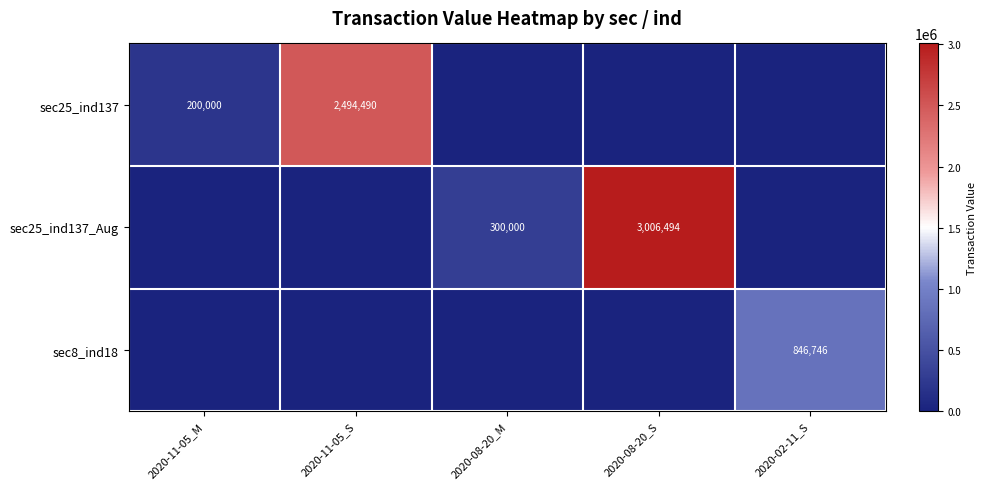

True or false: sec25_ind137_Aug has a value of 479753 at 2020-08-20_M.

False